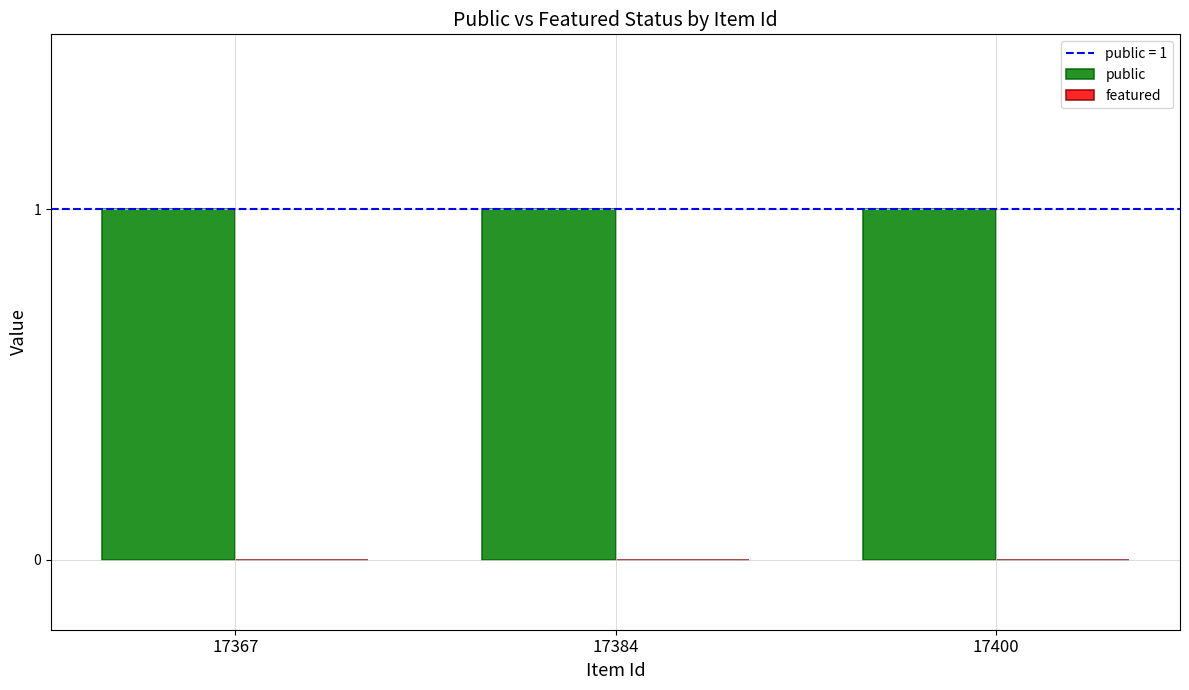

Reading right to left, extract all data points from this chart.

public: 17400=1	17384=1	17367=1
featured: 17400=0	17384=0	17367=0